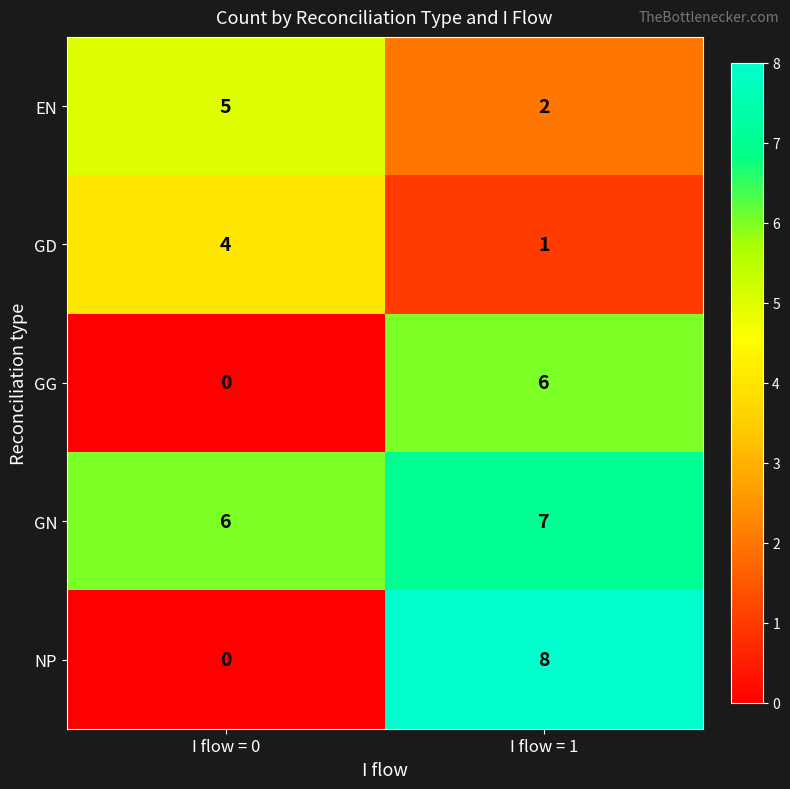

What is the sum of the GG values at I flow = 1 and I flow = 0?

6